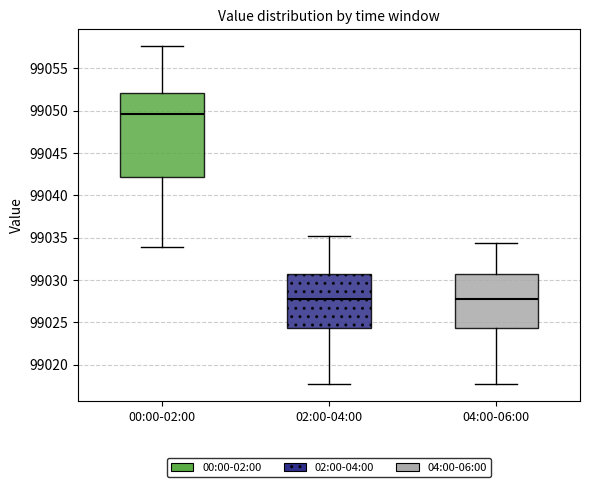

Which box's median line is the highest?

00:00-02:00